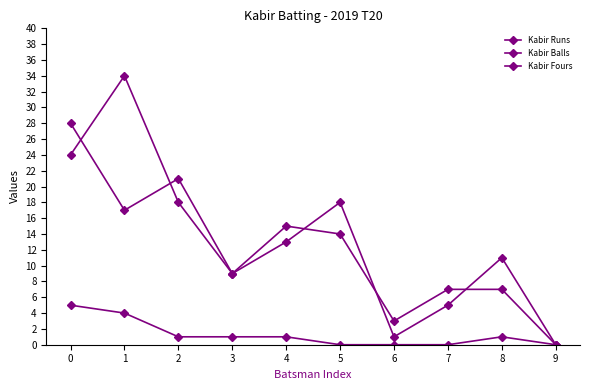

Does the chart display data point markers on the line(s)?

Yes